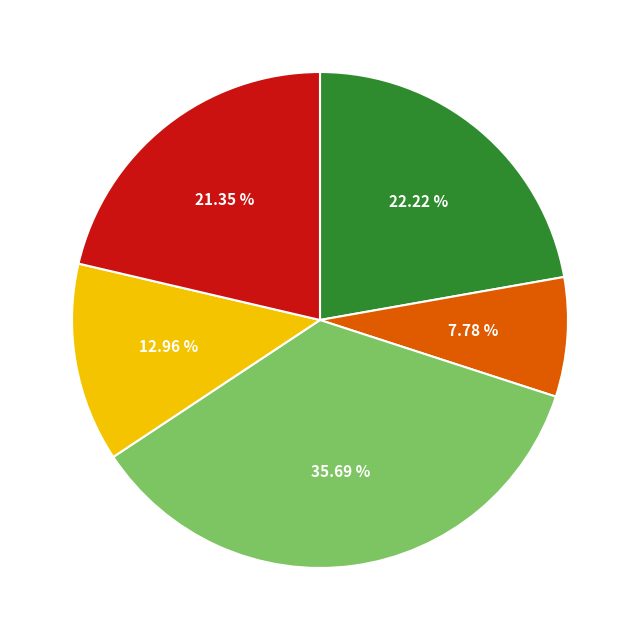

Is there a majority slice in this chart?

No